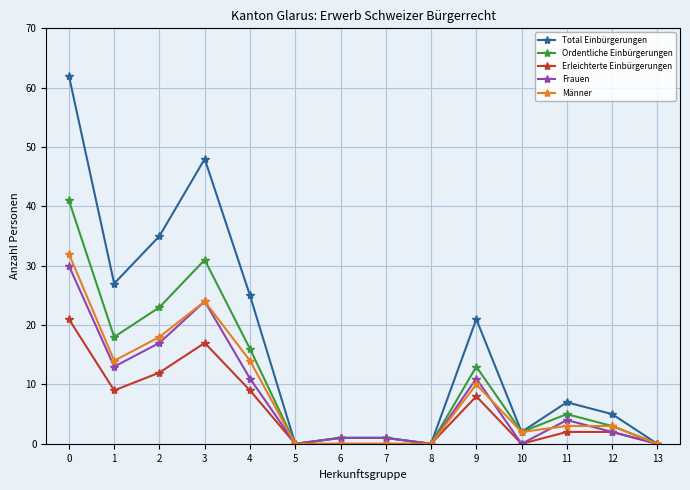

True or false: Frauen has more than 1 interior local peaks.

True